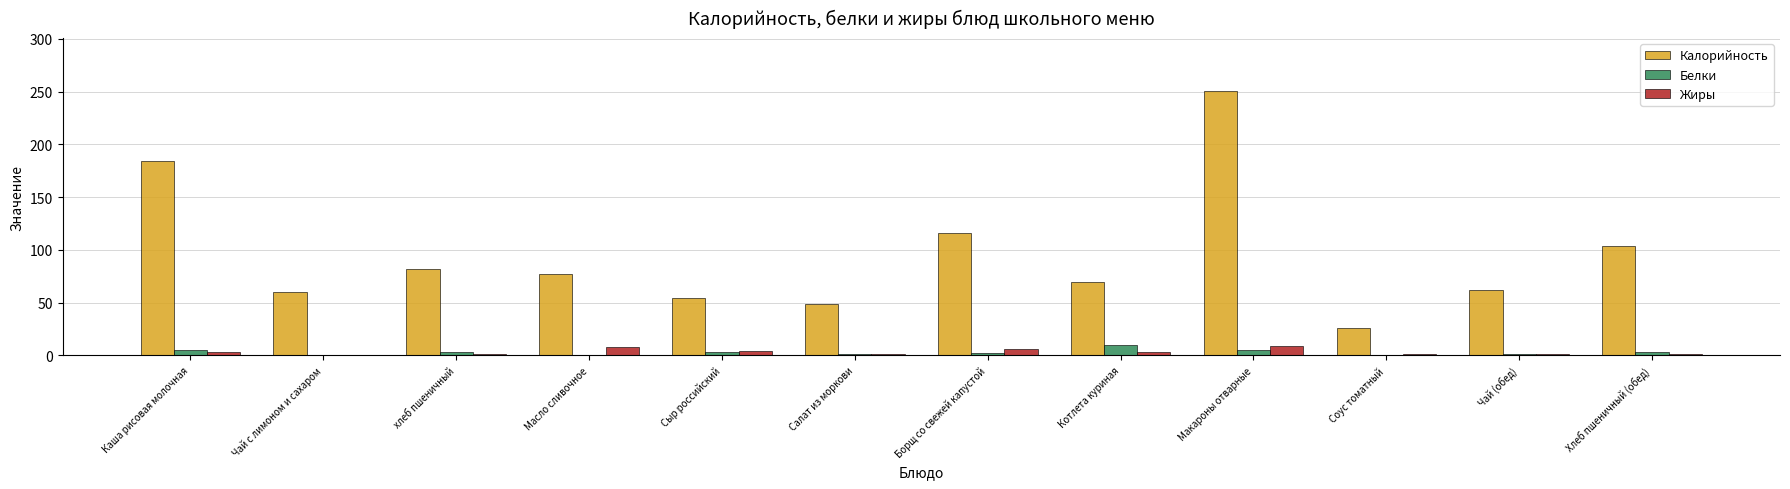

Count the number of data series in this chart.

3